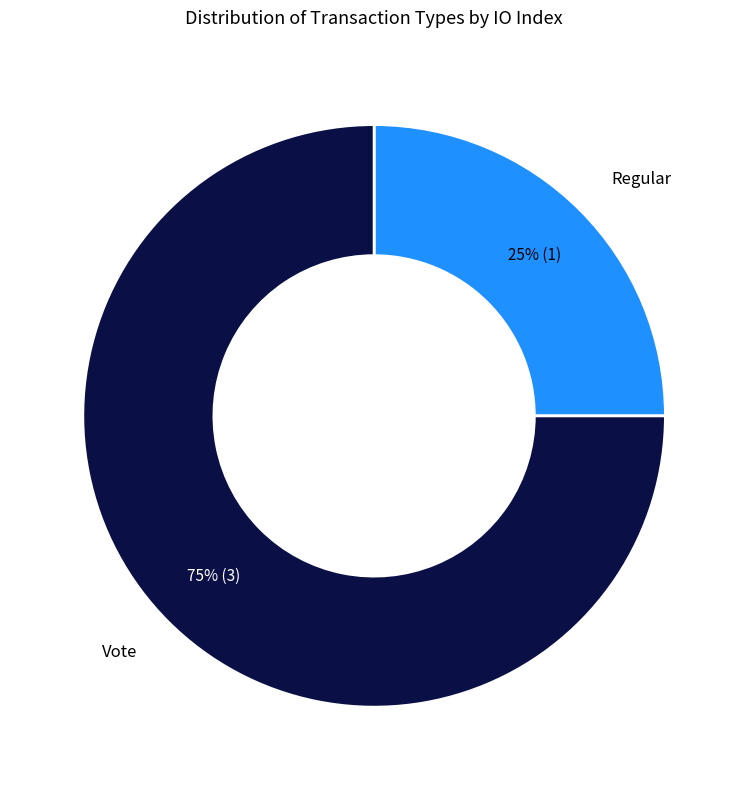

Is there a majority slice in this chart?

Yes